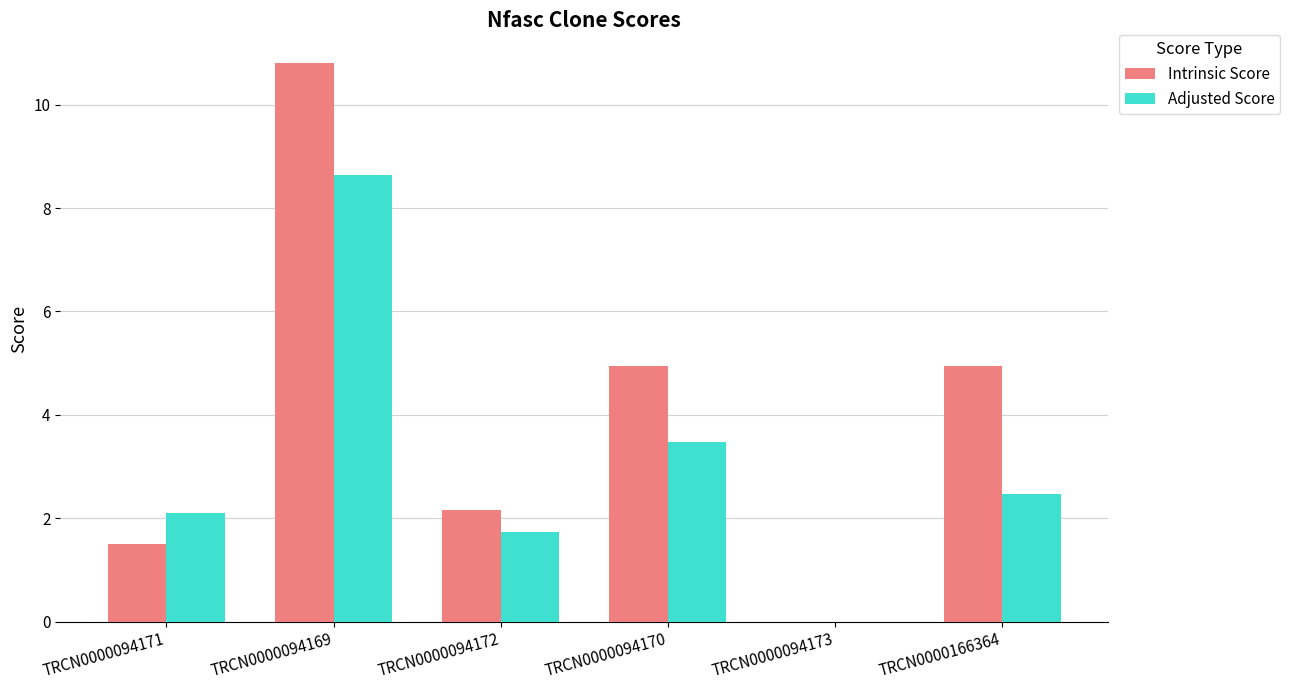

What is the difference between the Adjusted Score values at TRCN0000094169 and TRCN0000094170?

5.2